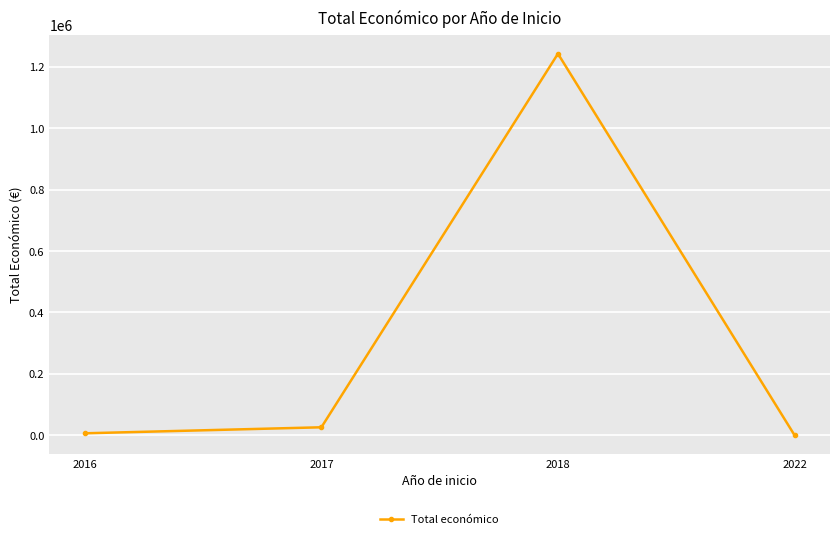

Does the chart display data point markers on the line(s)?

Yes